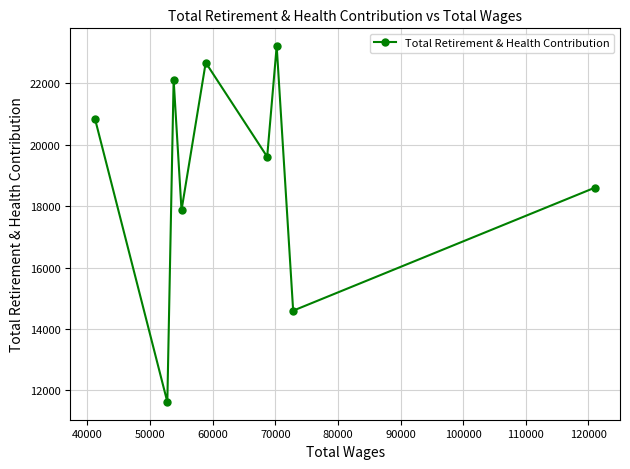

How many points are higher than both their immediate neighbors (excluding endpoints)?

3